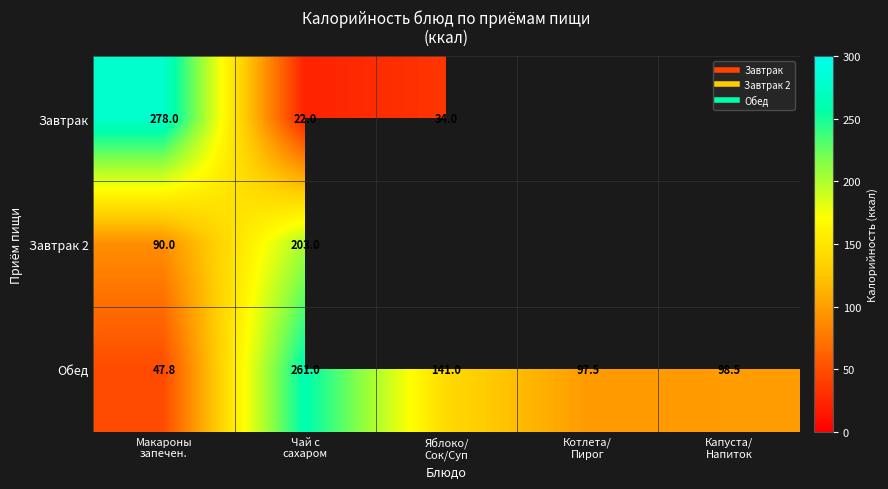

How many data points does each series have?

5